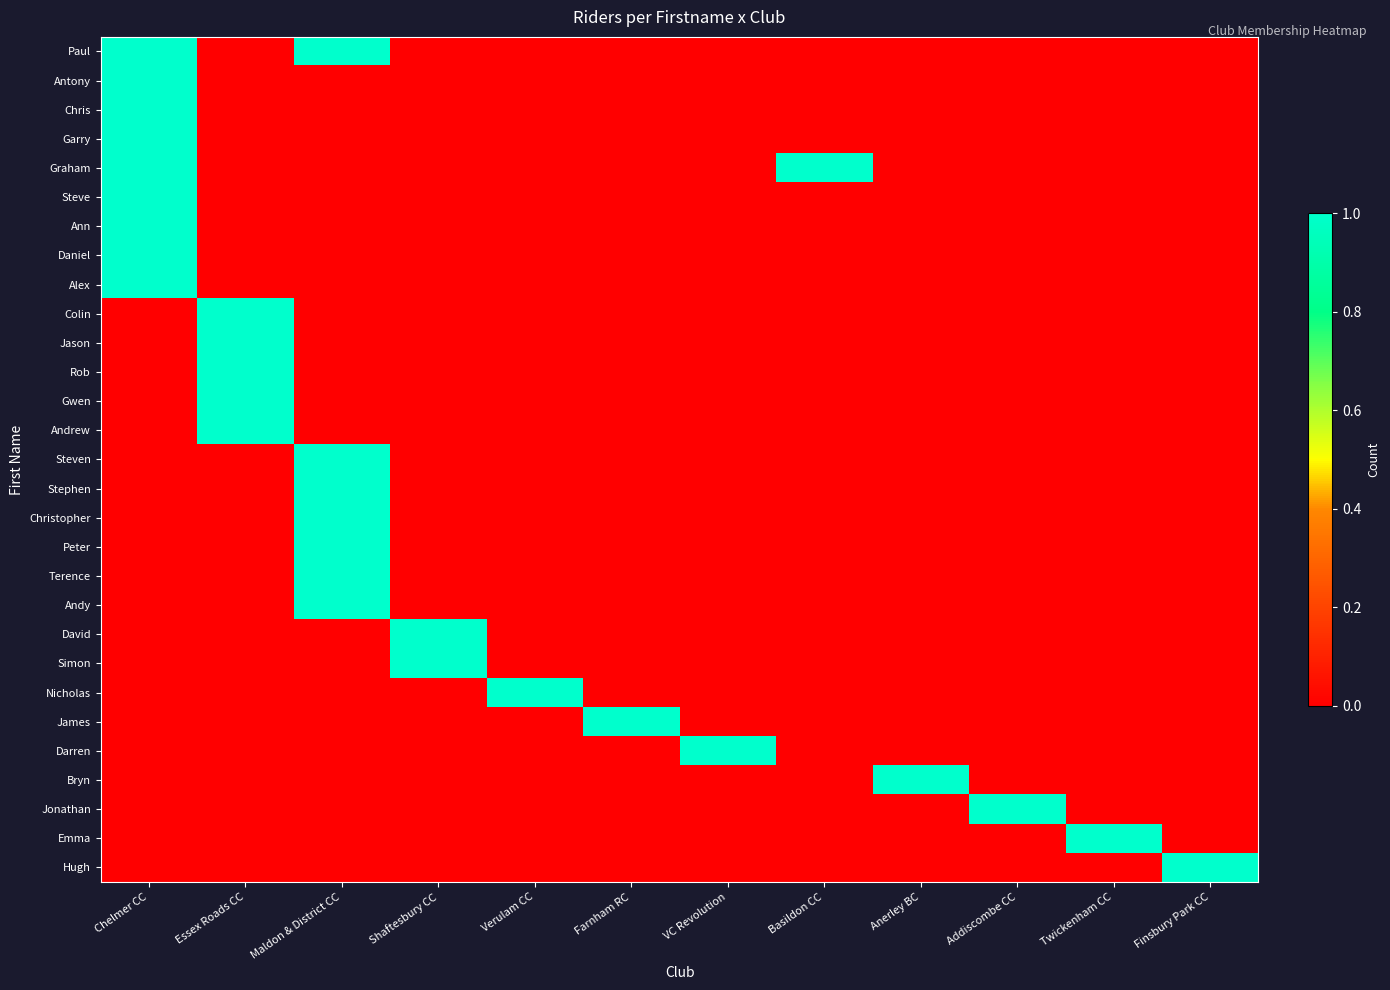

Which series has the largest total across all categories?

Paul